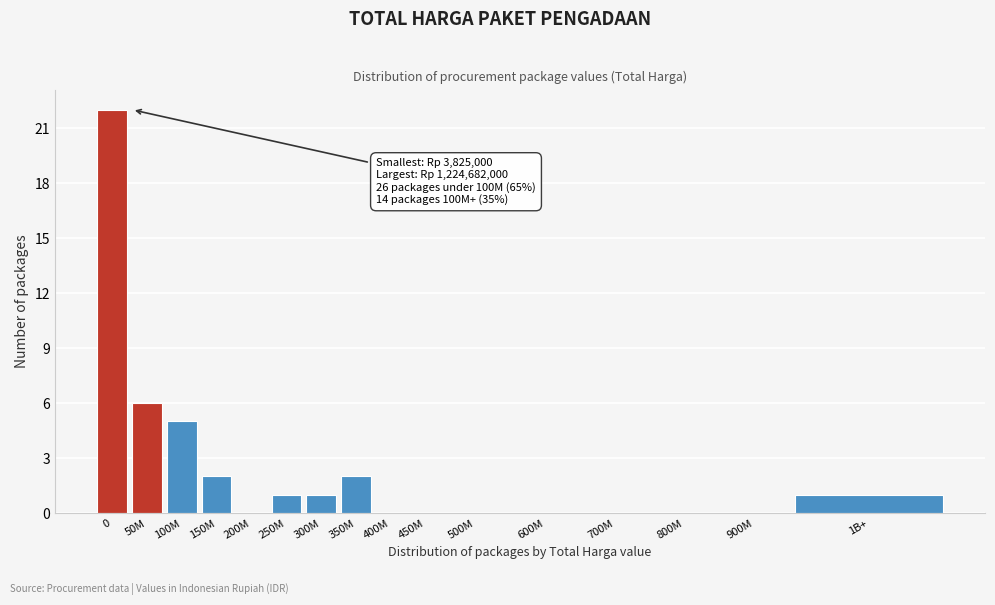

Reading right to left, transcribe all the data shown in this chart.

1B+=1	900M=0	800M=0	700M=0	600M=0	500M=0	450M=0	400M=0	350M=2	300M=1	250M=1	200M=0	150M=2	100M=5	50M=6	0=22